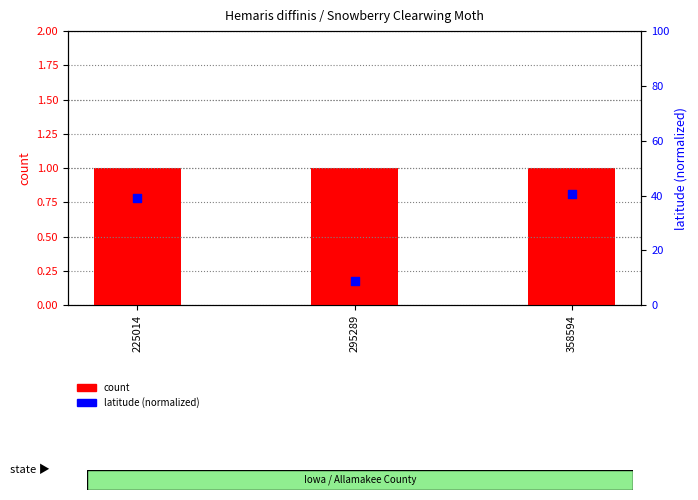

Which series reaches the maximum Y coordinate?

latitude (normalized)